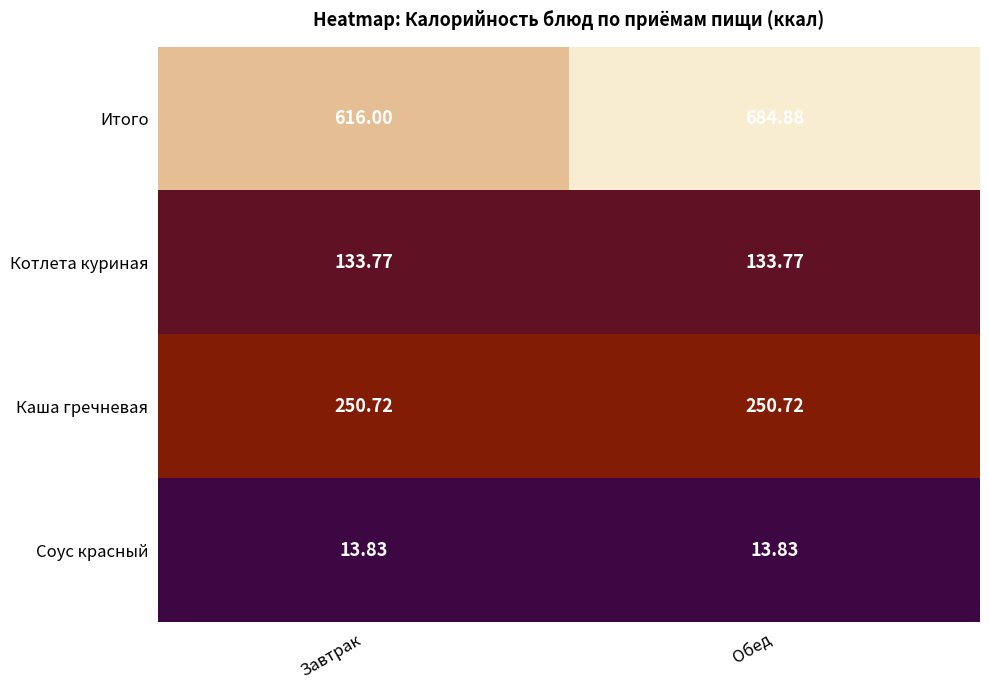

Rank the series at Обед from highest to lowest value.

Итого, Каша гречневая, Котлета куриная, Соус красный